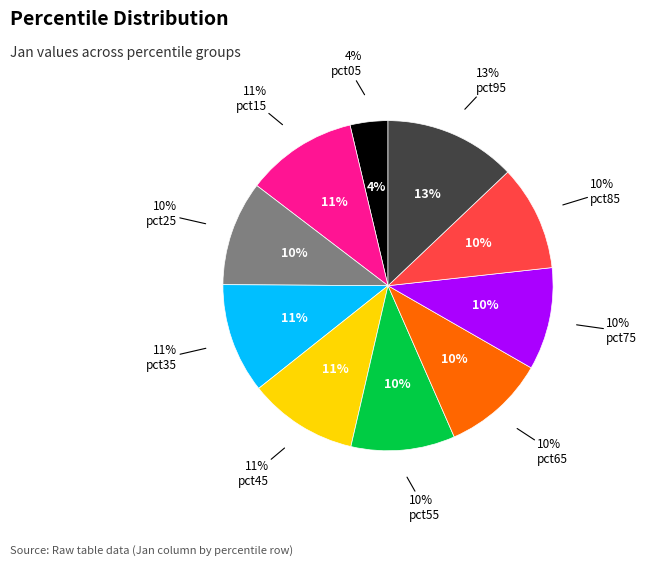

How many segments does this pie chart have?

10